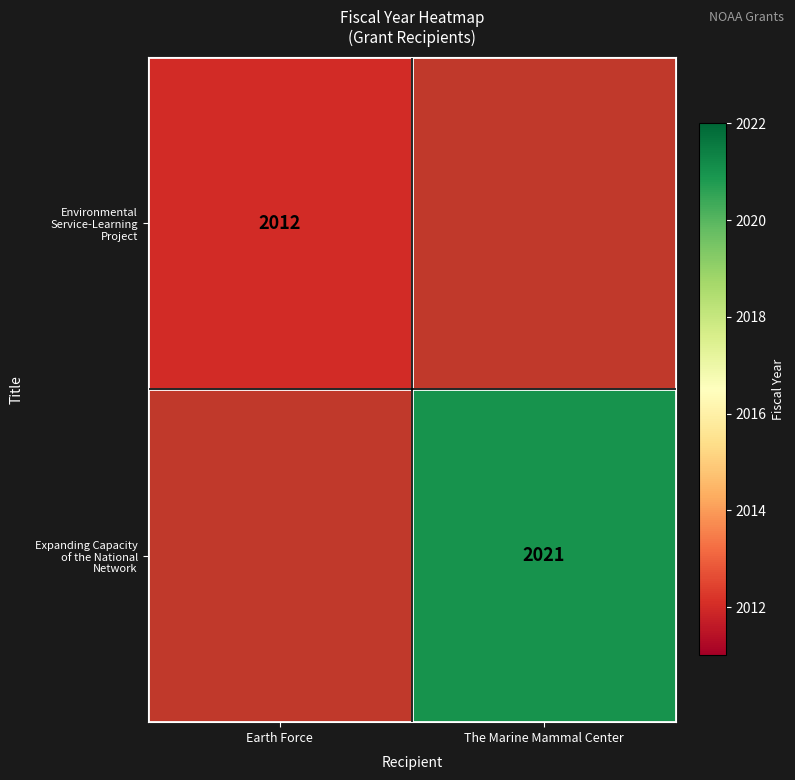

At which label does Expanding Capacity of the National Network reach its minimum?

Earth Force